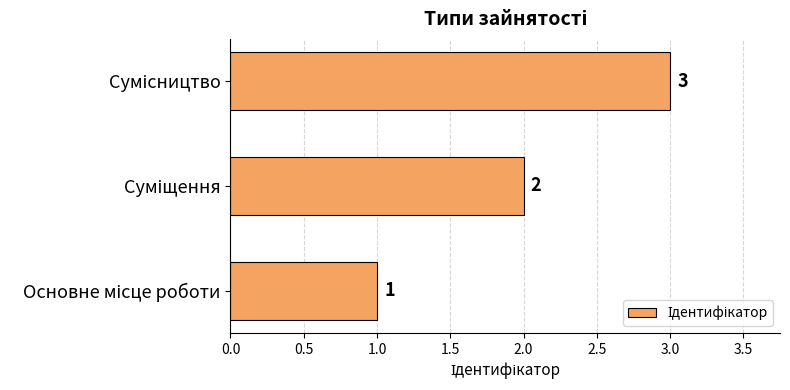

Count the values in the range 1 to 3.

3